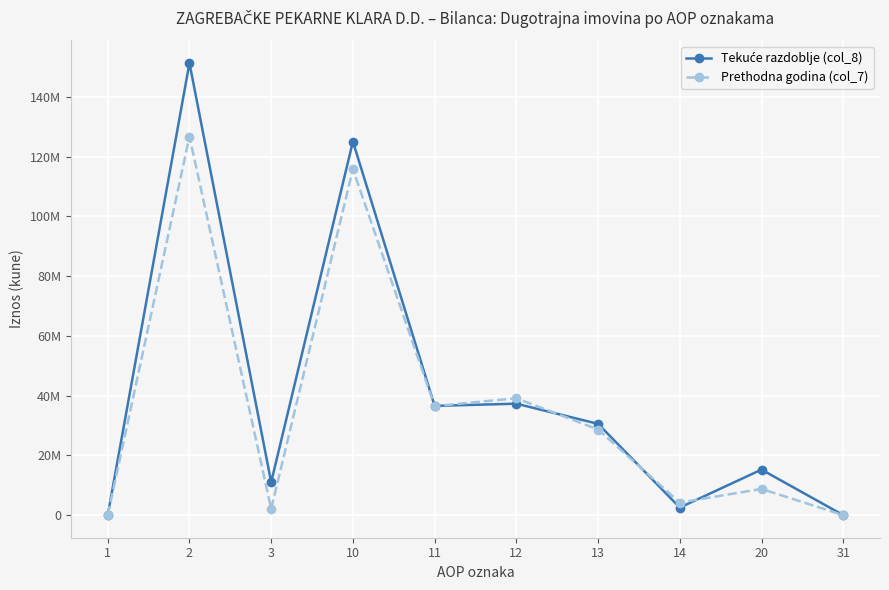

Where does the Tekuće razdoblje (col_8) series first go above 30545415?

2